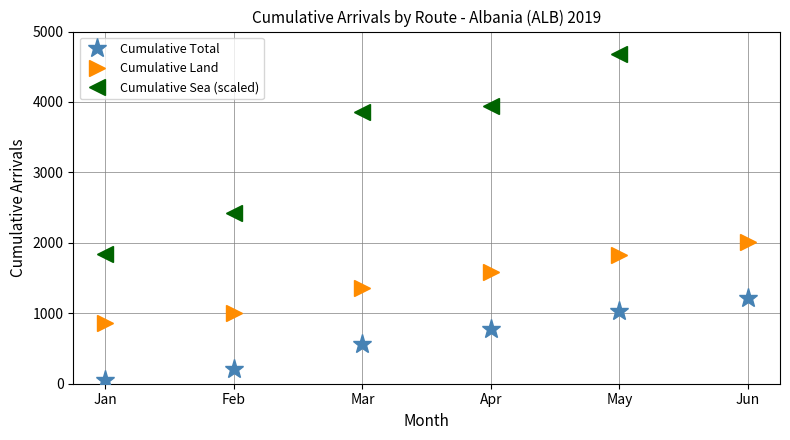

True or false: Cumulative Land and Cumulative Sea (scaled) cross at least once.

False